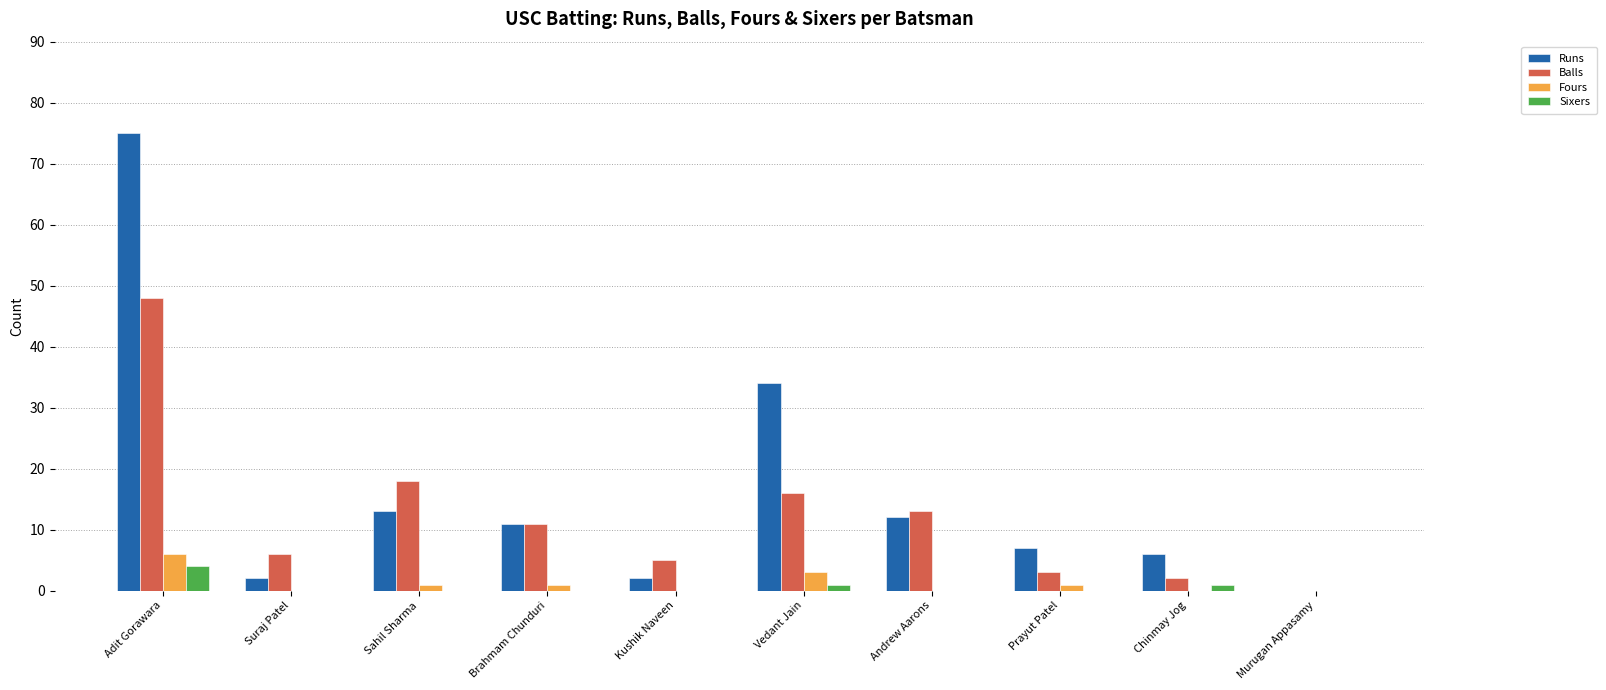

At which label does Fours first exceed 1?

Adit Gorawara